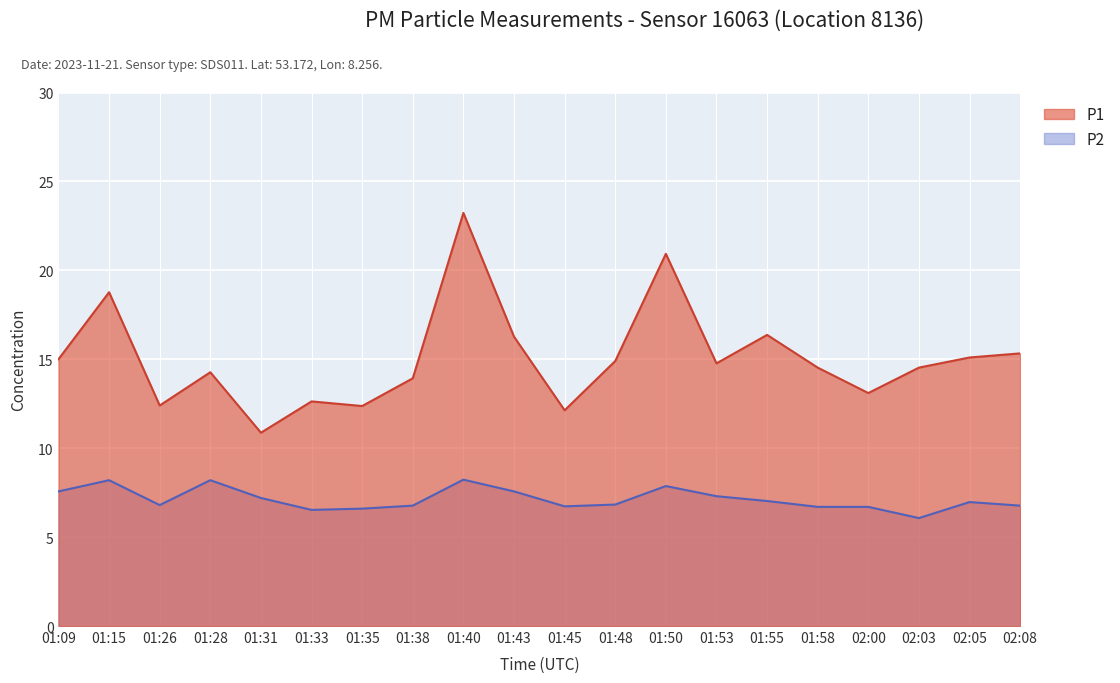

What is the label of the 6th point from the right?

01:55